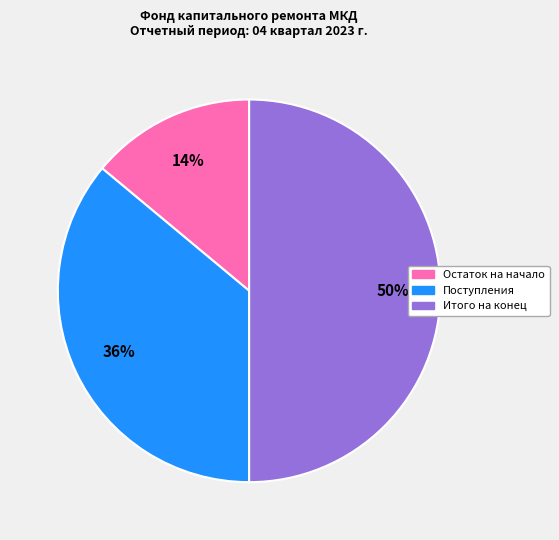

To the nearest percent, what is the average slice percentage?

33%